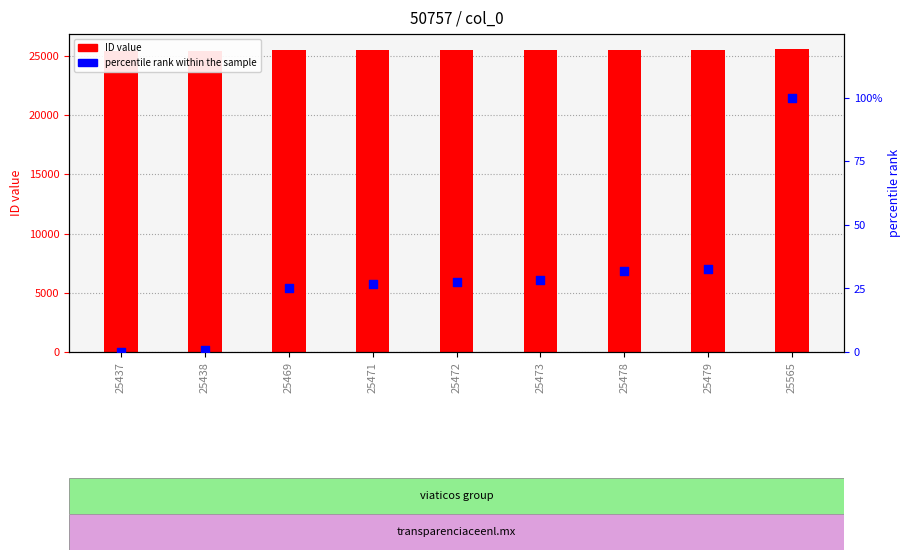

What are all the series names shown in the legend?

ID value, percentile rank within the sample